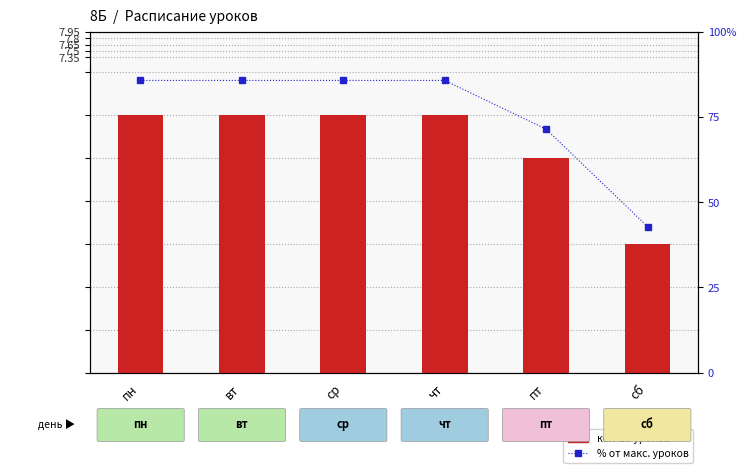

What is the average value of the lesson count series?

5.3